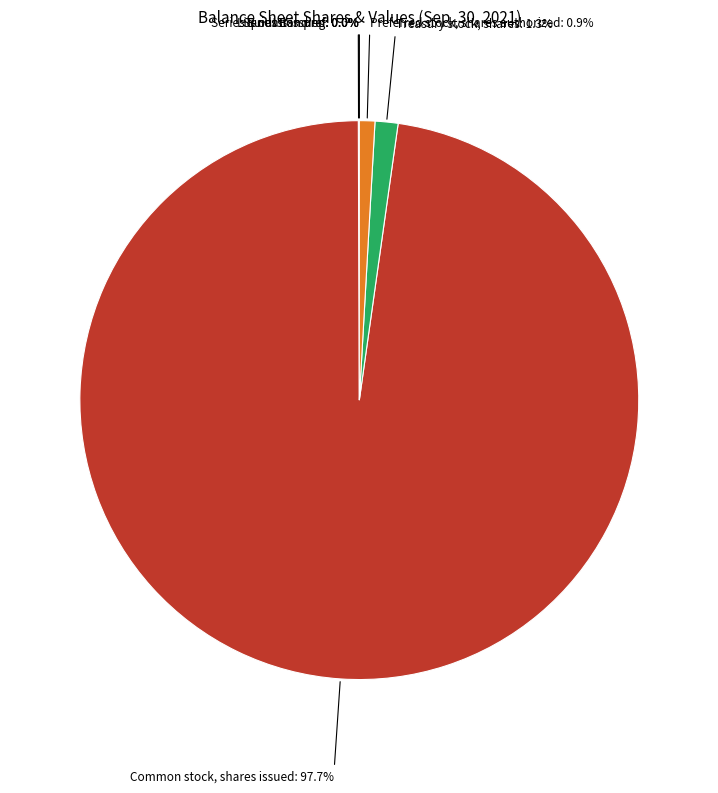

How much of the chart is everything except Preferred stock, shares authorized: 0.9%?

99.1%